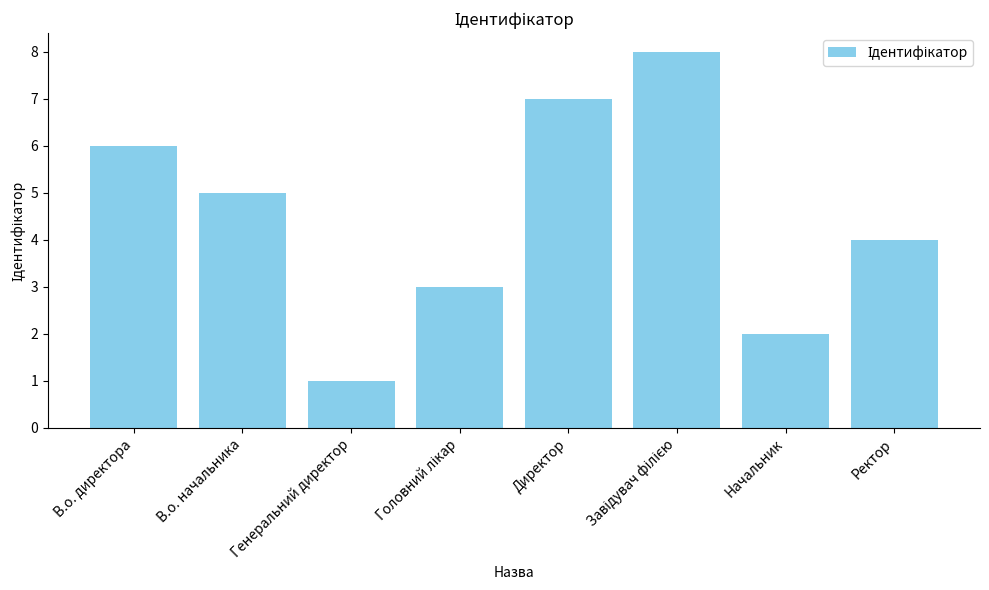

Are the bars grouped side by side (vs. stacked)?

No